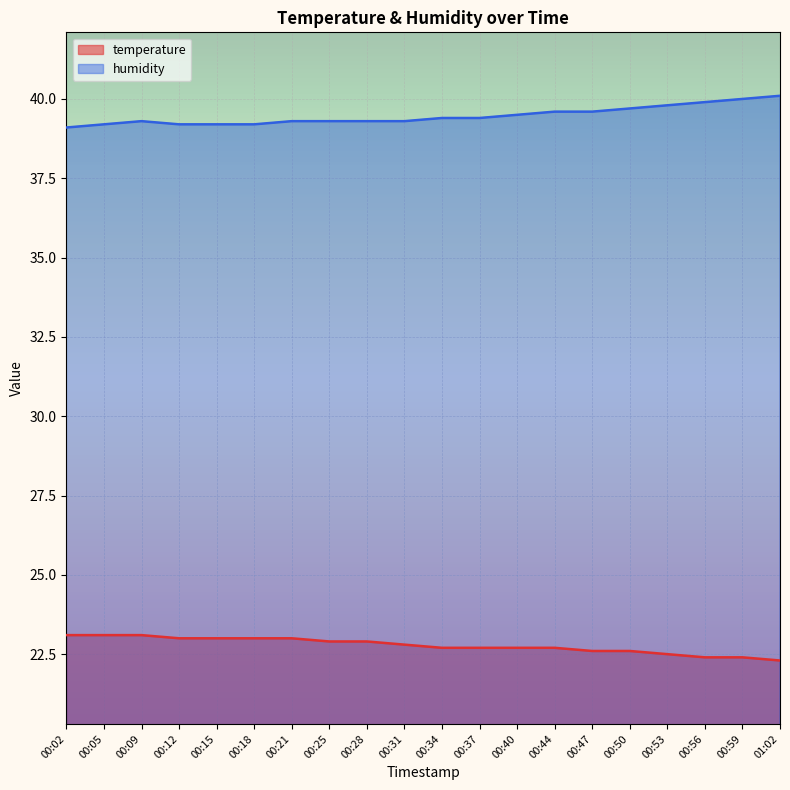

What is the label of the 12th point from the right?

00:28